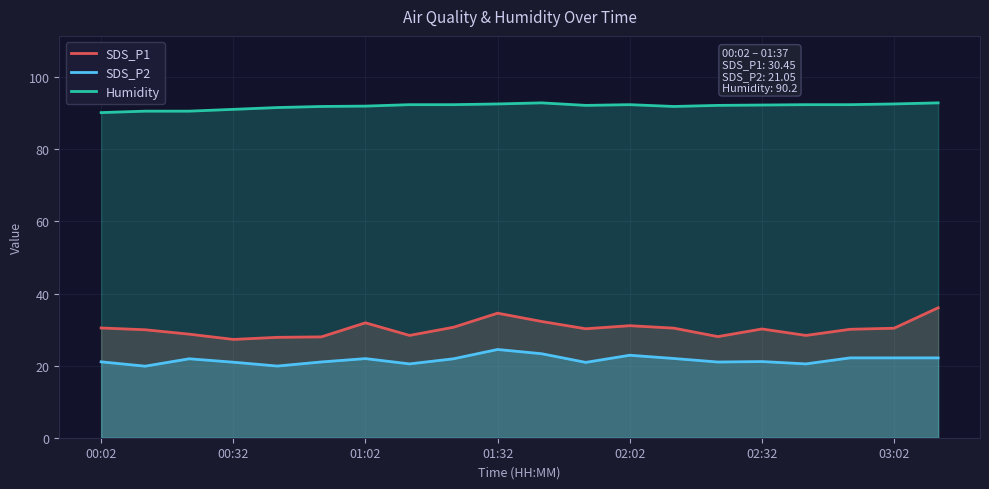

What is the difference between the maximum and second lowest values in the SDS_P2 series?

4.6